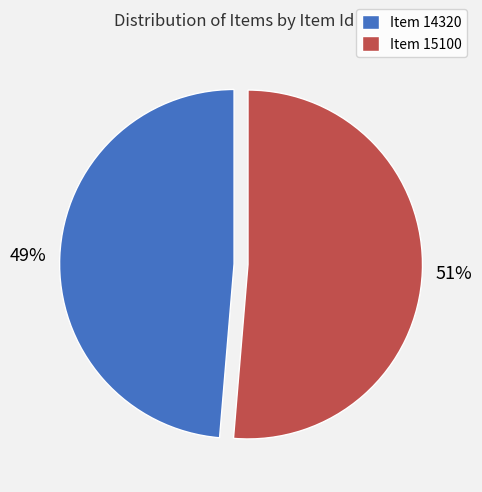

True or false: Item 15100 accounts for 42% of the total.

False